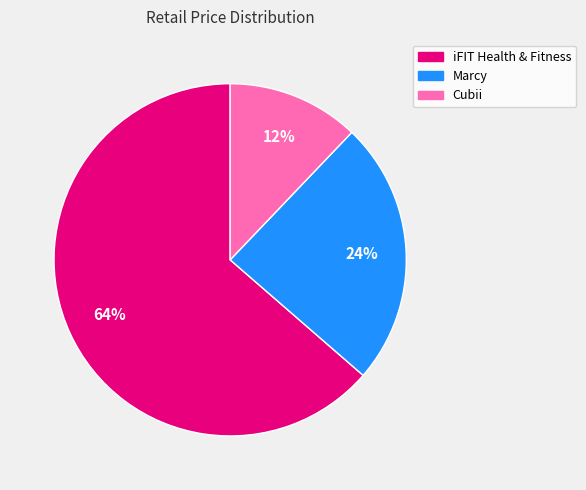

Do iFIT Health & Fitness and Marcy together represent more than half of the pie?

Yes